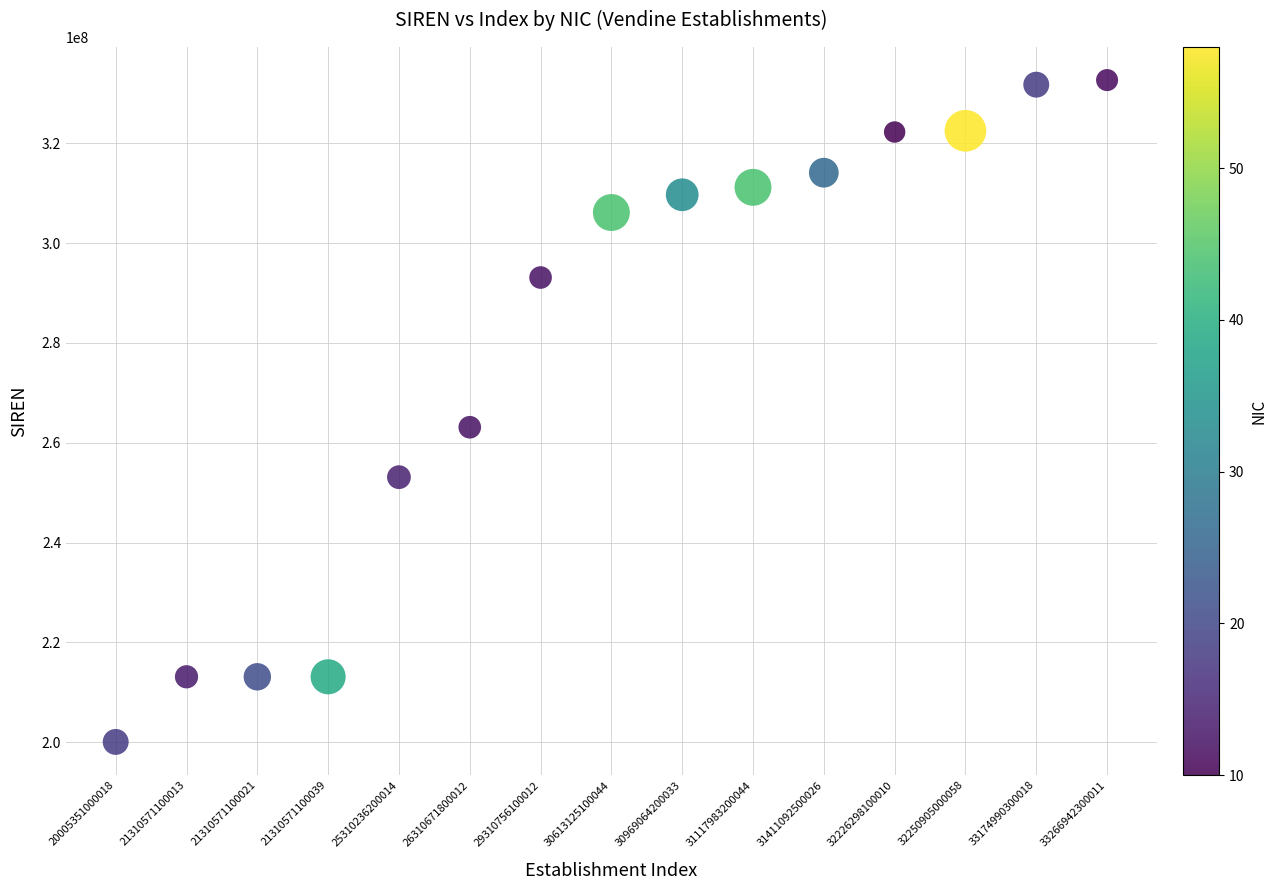

What is the range of Y values (max minus min)?

132615913